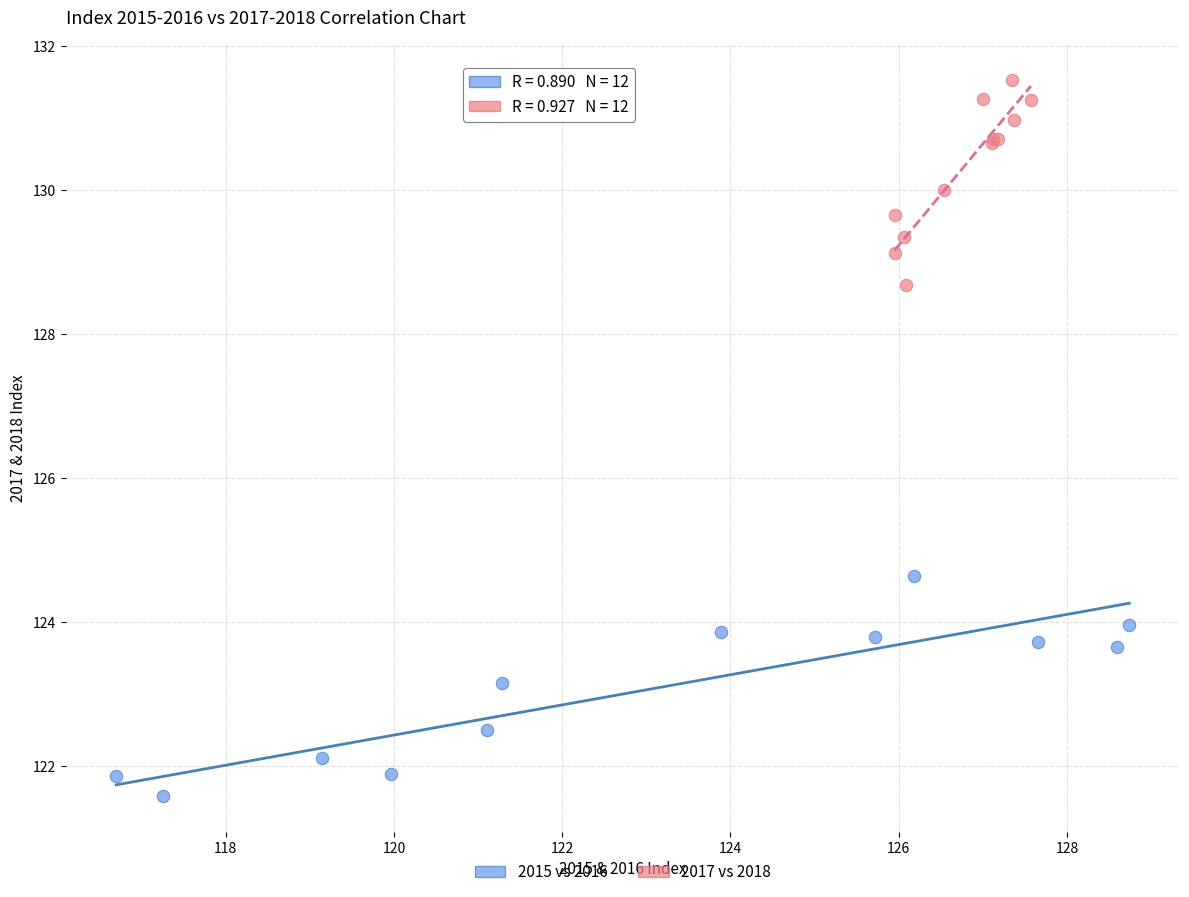

Which series reaches the maximum Y coordinate?

2017 vs 2018